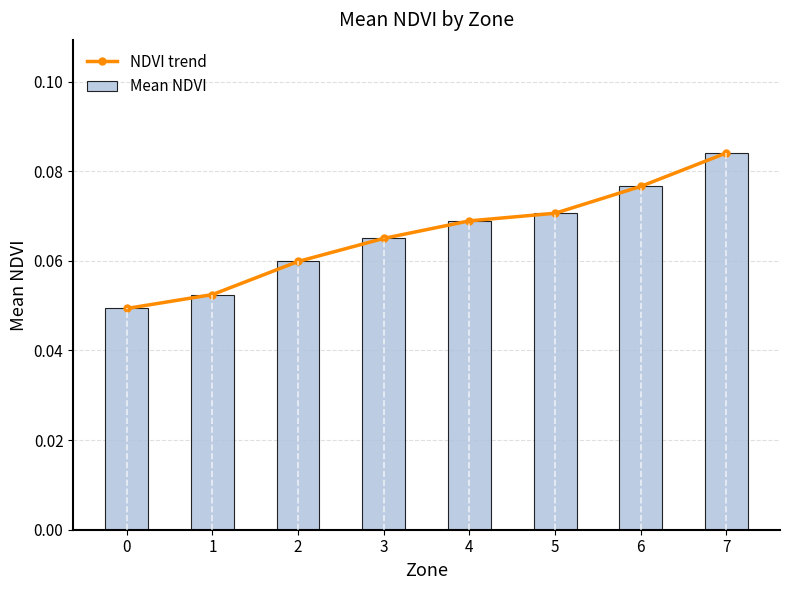

Which series has the widest spread of values?

NDVI trend